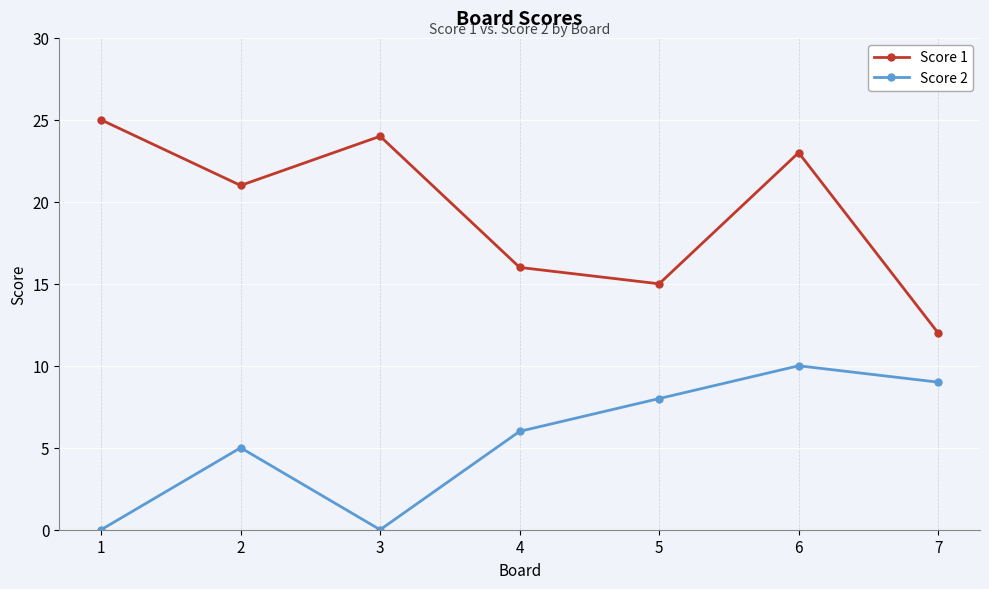

Is this an area chart (filled region under the line)?

No